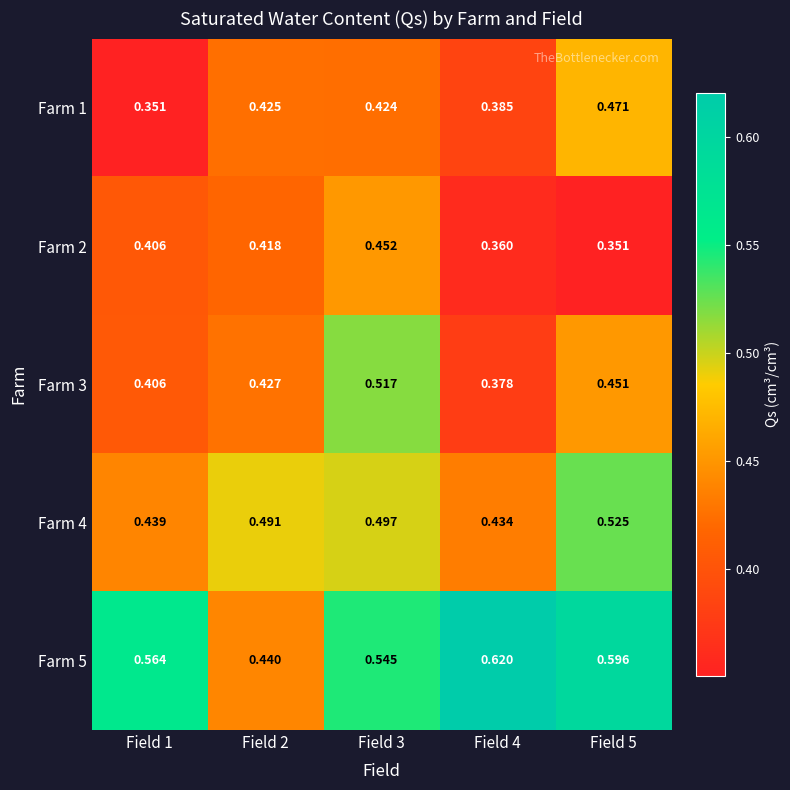

What is the difference between the highest and lowest values at Field 5?

0.2